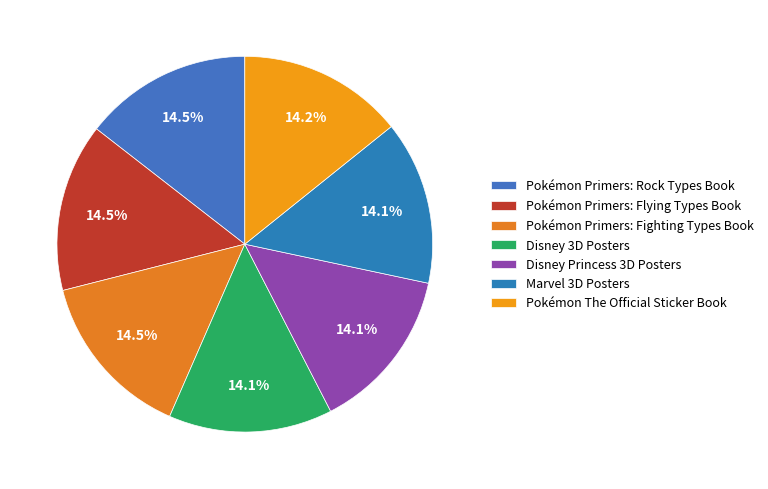

Does Disney Princess 3D Posters account for over 50% of the chart?

No